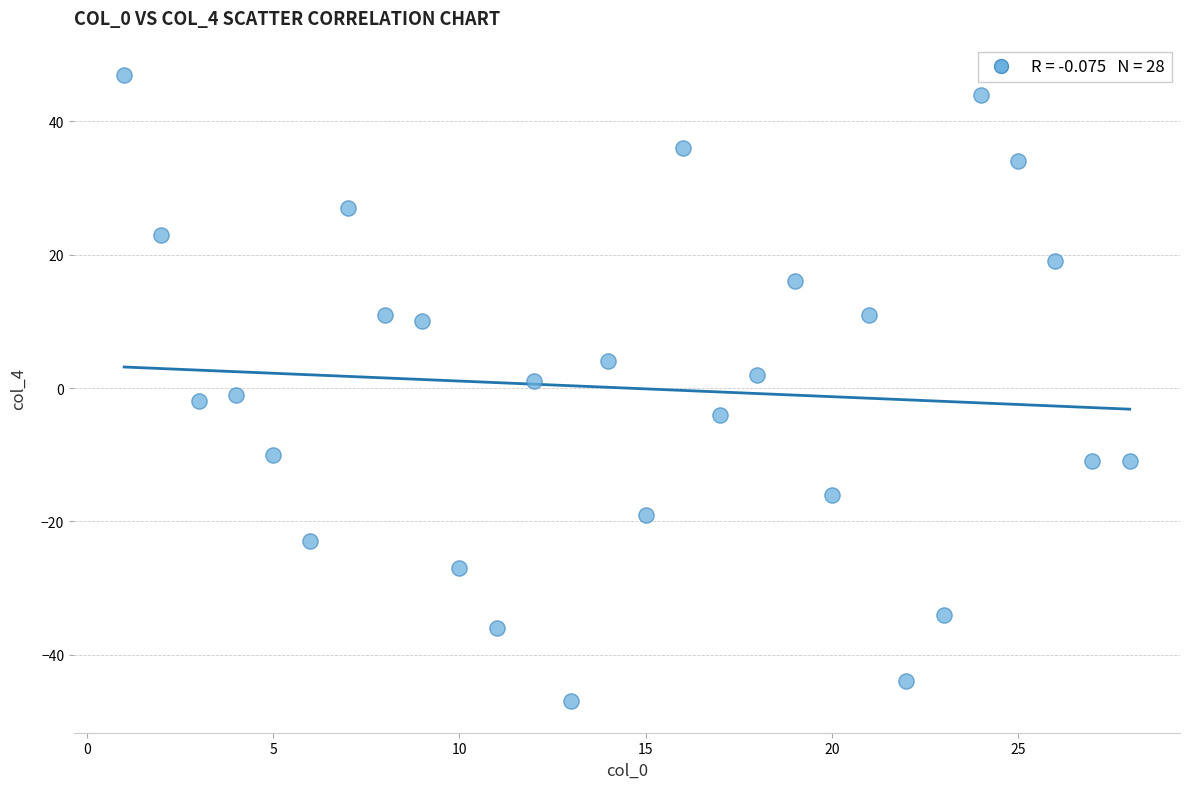

What is the range of X values (max minus min)?

27